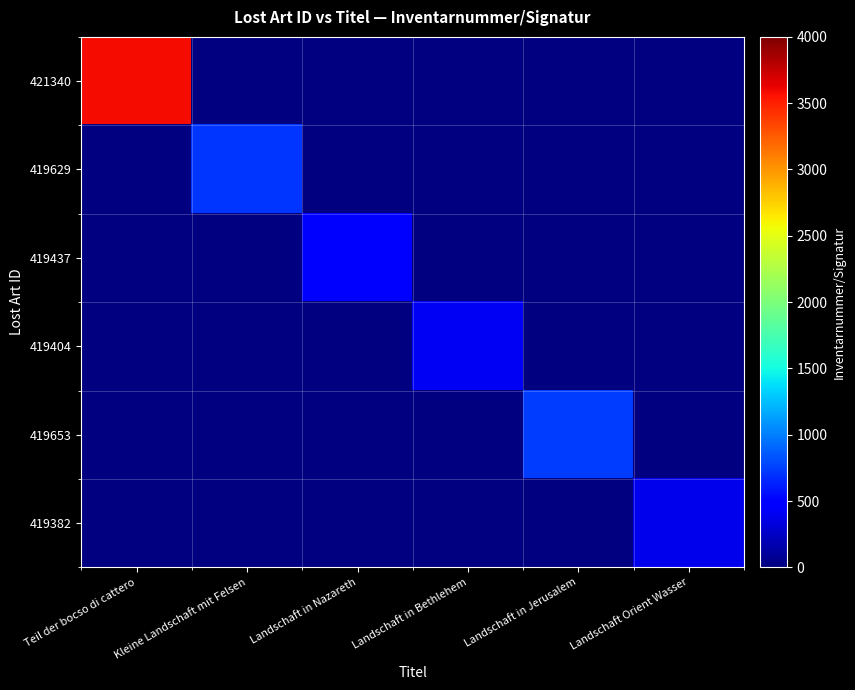

At which category does the chart reach its peak across all series?

Teil der bocso di cattero